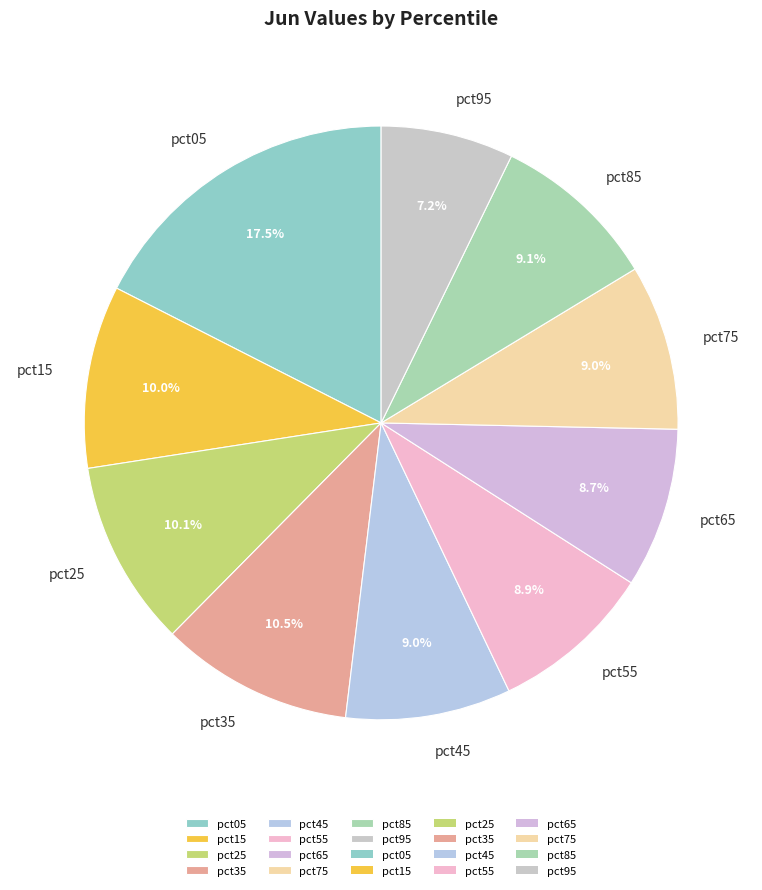

Between pct15 and pct85, which is larger?

pct15